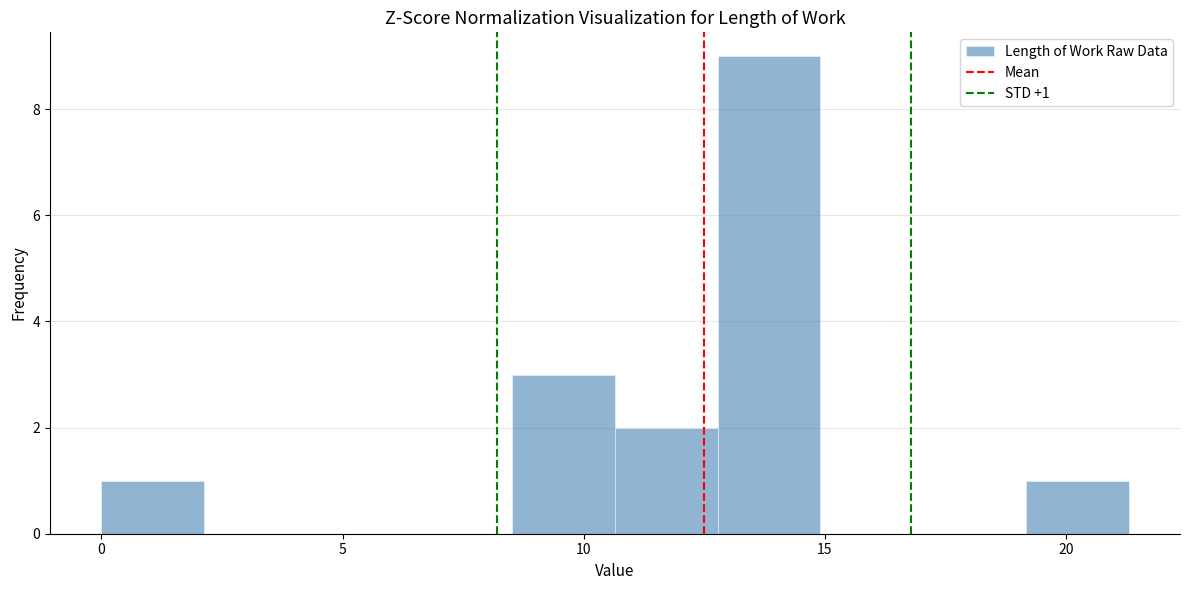

Over which range of the x-axis is the bar tallest?

13.0 to 15.0